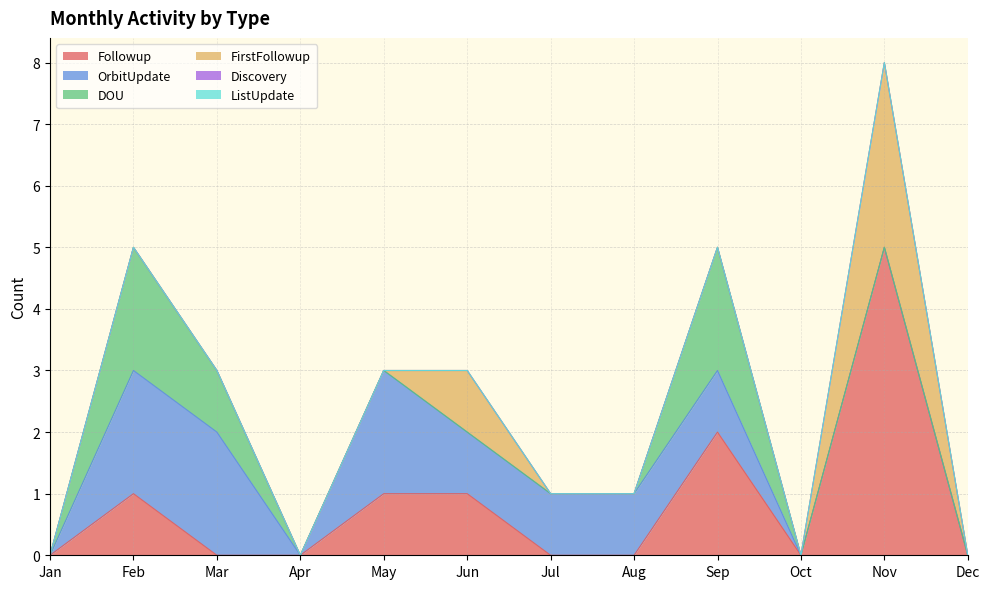

Is it true that DOU equals 0 at Mar?

False